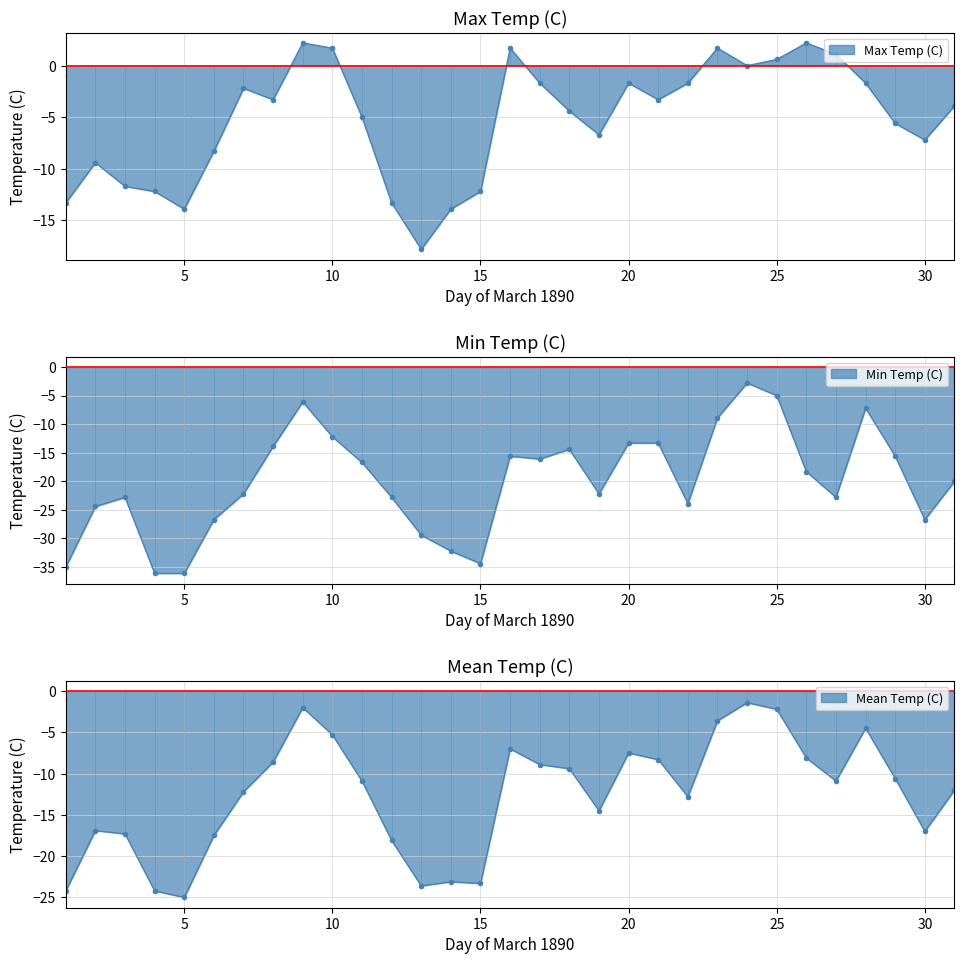

Where is Min Temp (C) nearest to the value -19?

26